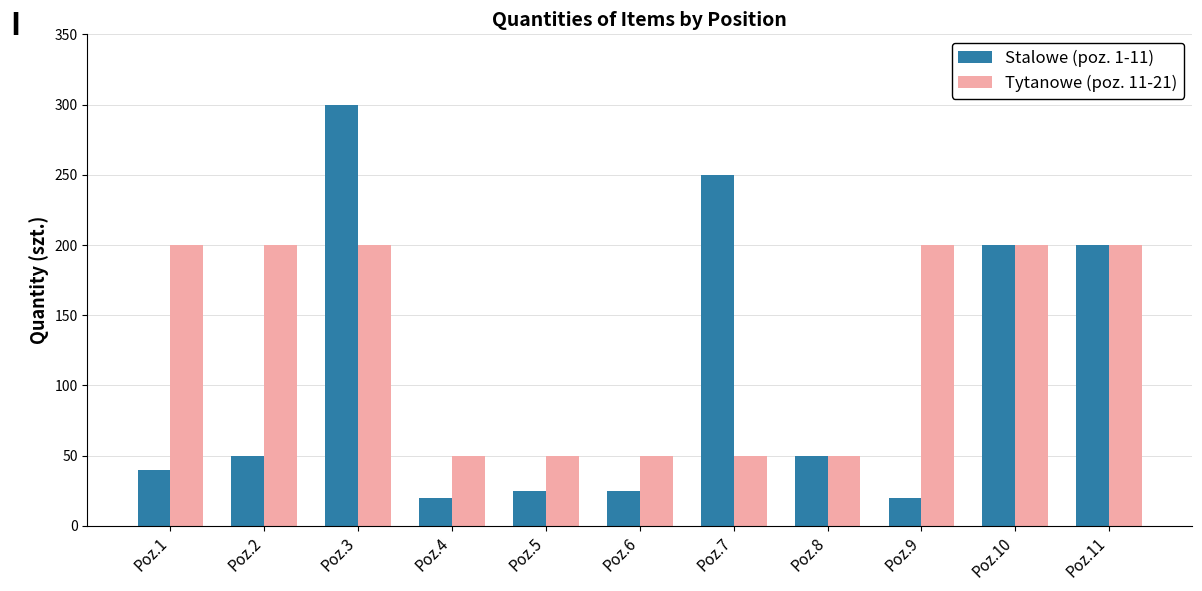

What is the total value across all series at Poz.5?

75